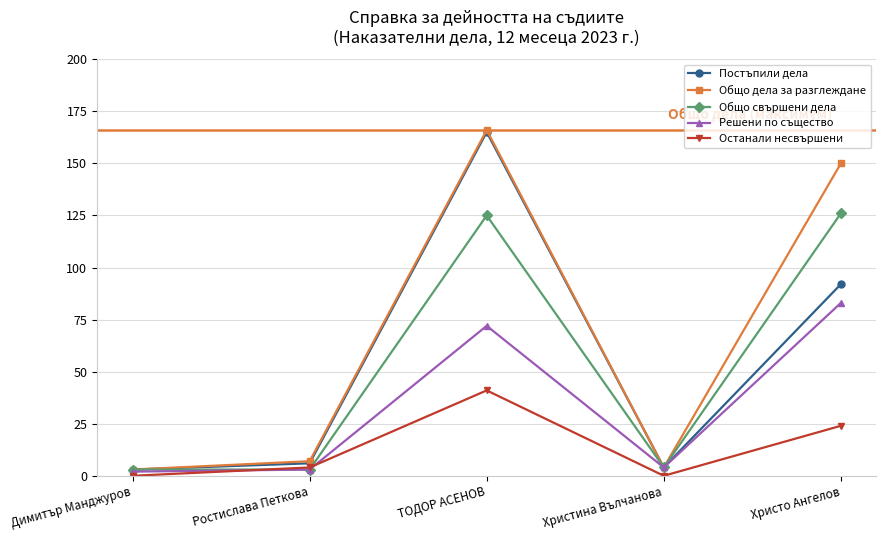

True or false: Останали несвършени has a value of 4 at Ростислава Петкова.

True